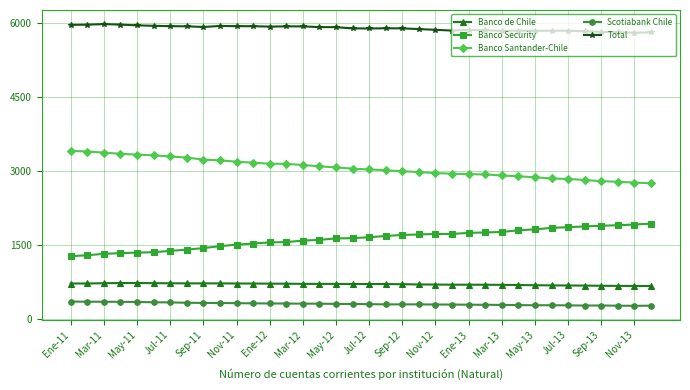

What is the difference between the second highest and second lowest values in the Total series?

158